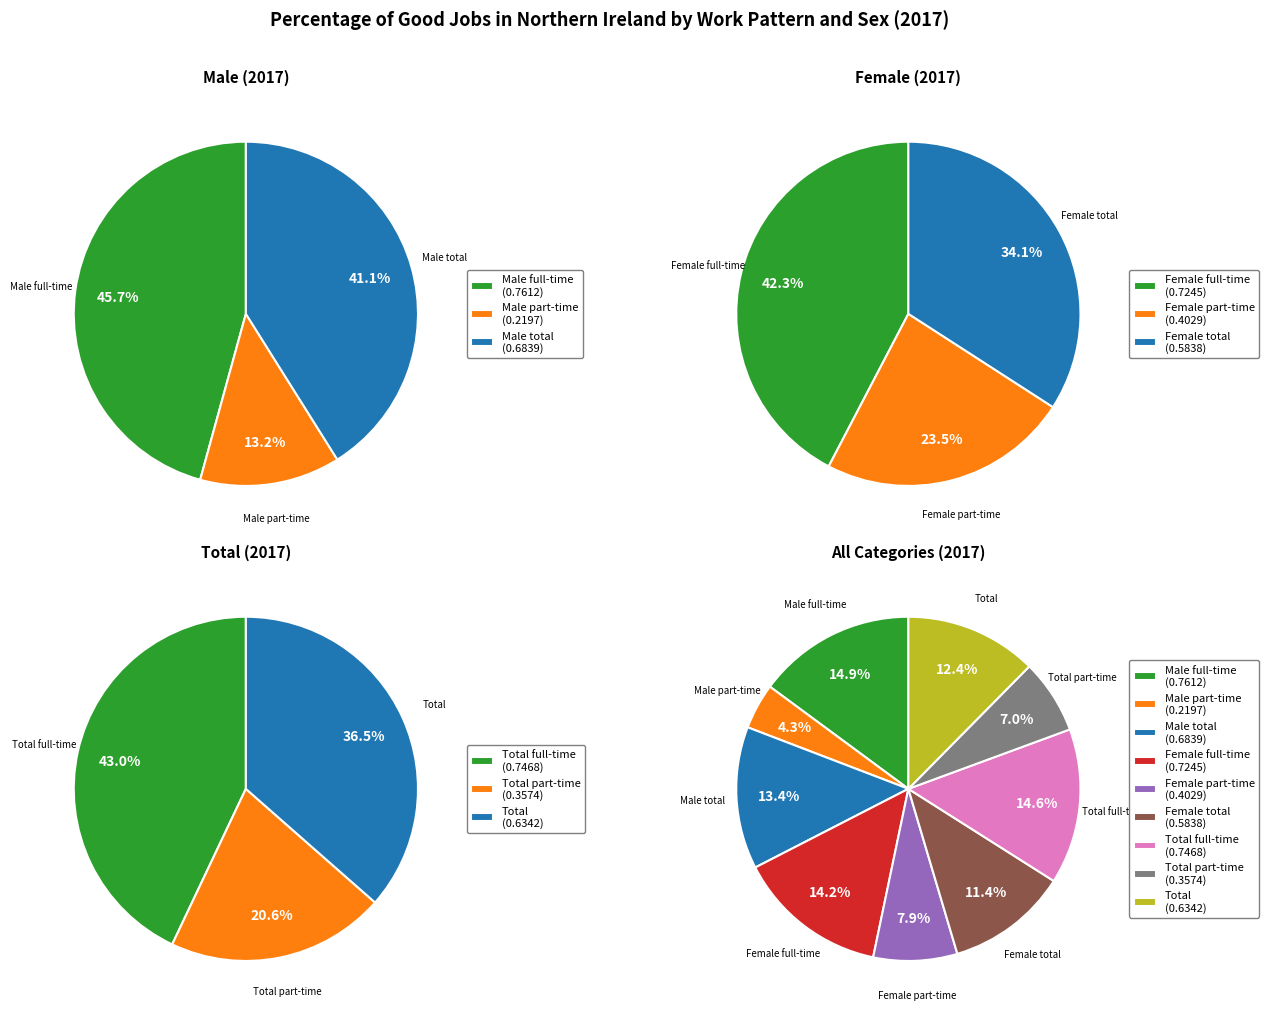

Does Male part-time represent more than half of the total?

No